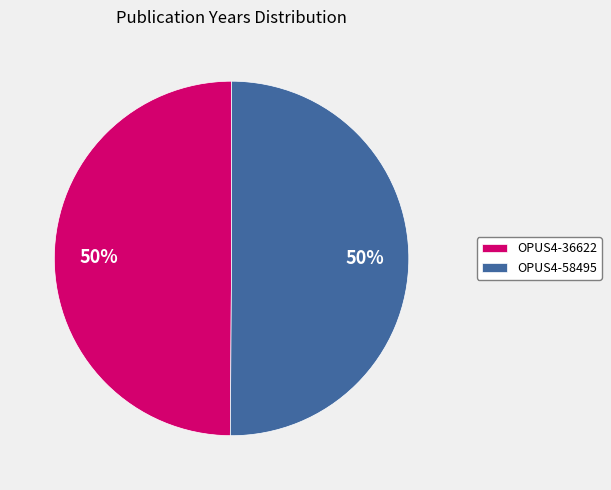

To the nearest percent, what is the combined percentage of OPUS4-58495 and OPUS4-36622?

100%